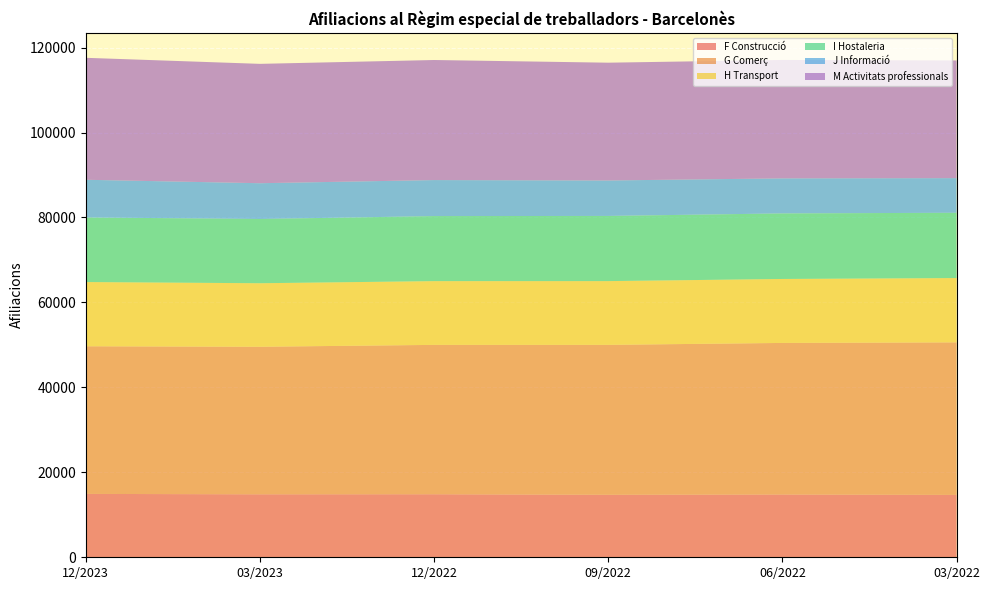

Reading left to right, list all the values displayed in this chart.

F Construcció: 14920	14825	14840	14715	14780	14685
G Comerç: 34760	34740	35165	35295	35685	35915
H Transport: 15120	14955	15010	15010	15060	15140
I Hostaleria: 15210	15125	15315	15345	15435	15370
J Informació: 8870	8425	8480	8350	8250	8155
M Activitats professionals: 28715	28100	28265	27730	27880	27705